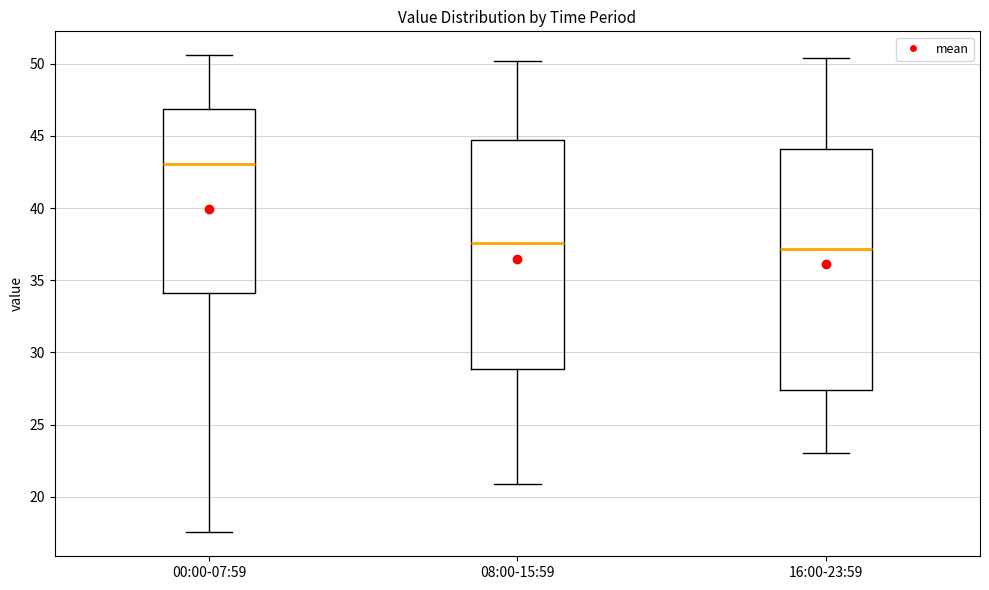

Reading left to right, transcribe this box plot: for each box, give where its median line is, the range the box spans, and where its two whiskers end, as read against the y-axis. The values are not printed on the chart, so give them approximately, as read against the axis.

00:00-07:59: median 43.0, box 34.0 to 47.0, whiskers 17.5 to 50.5
08:00-15:59: median 37.5, box 29.0 to 44.5, whiskers 21.0 to 50.0
16:00-23:59: median 37.0, box 27.5 to 44.0, whiskers 23.0 to 50.5